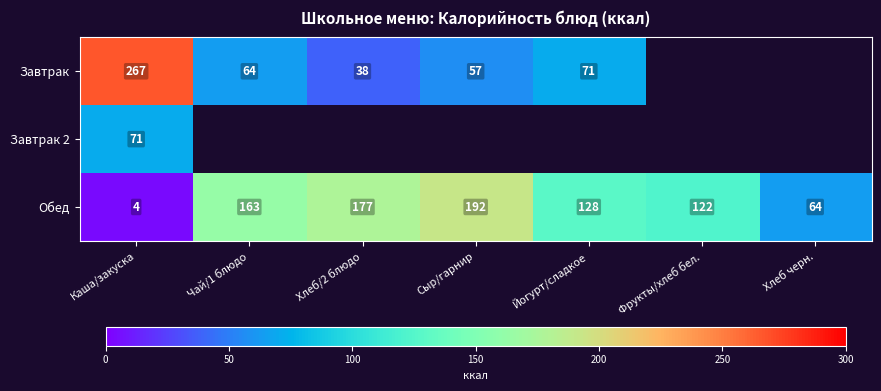

Is it true that Обед equals 128 at Йогурт/сладкое?

True